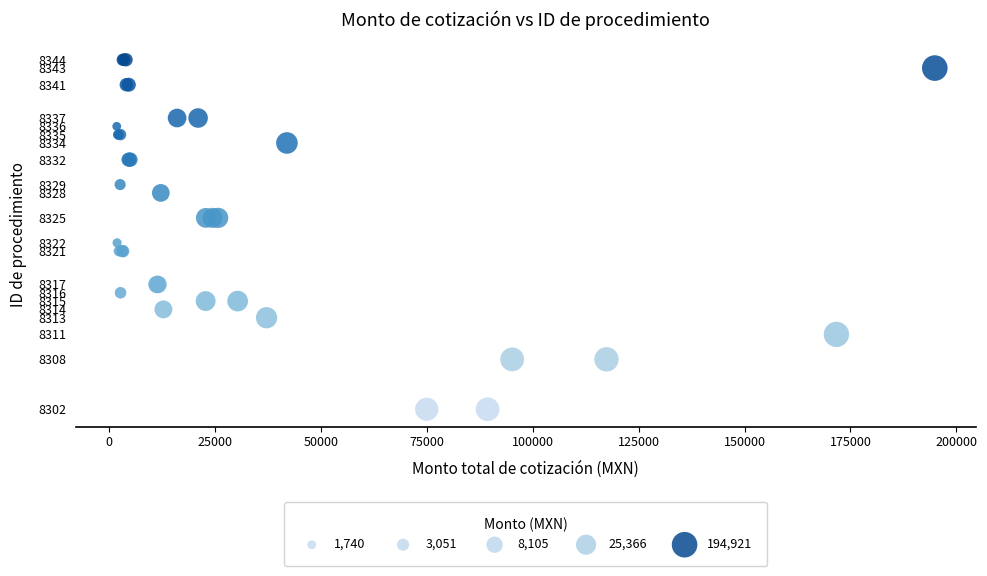

What Y value in the scatter plot is closest to 8323?

8322